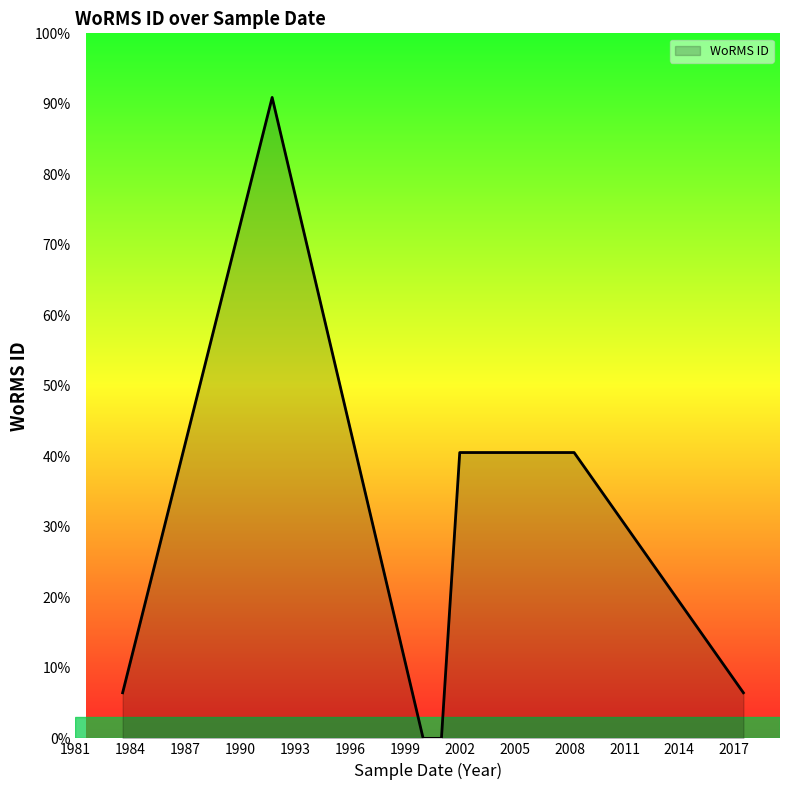

Does the chart display data point markers on the line(s)?

No